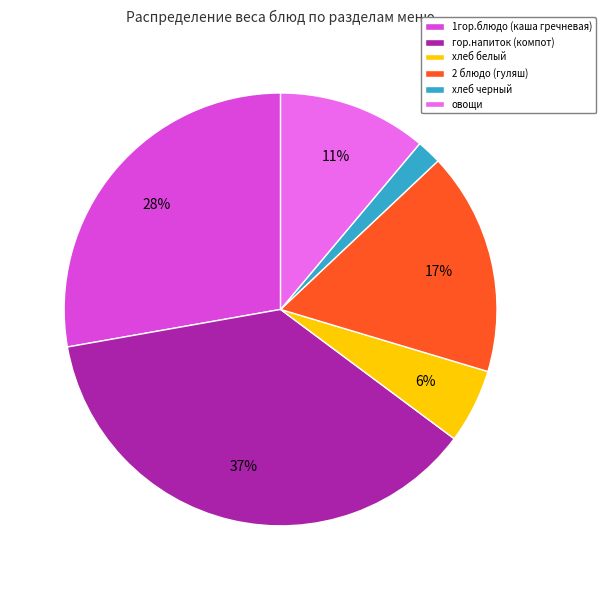

Is the sum of 1гор.блюдо (каша гречневая) and хлеб черный greater than half?

No